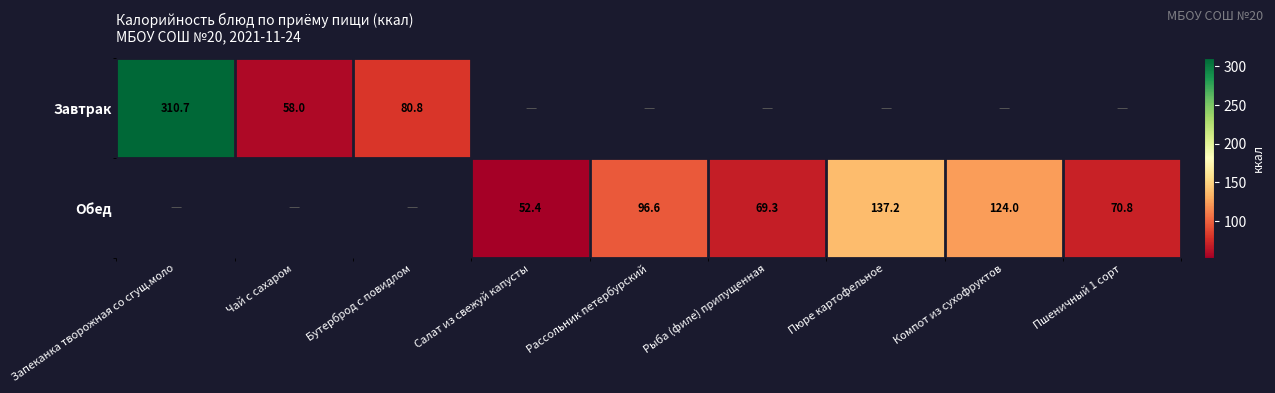

Between Запеканка творожная со сгущ.моло and Бутерброд с повидлом, which series saw the biggest shift?

Завтрак